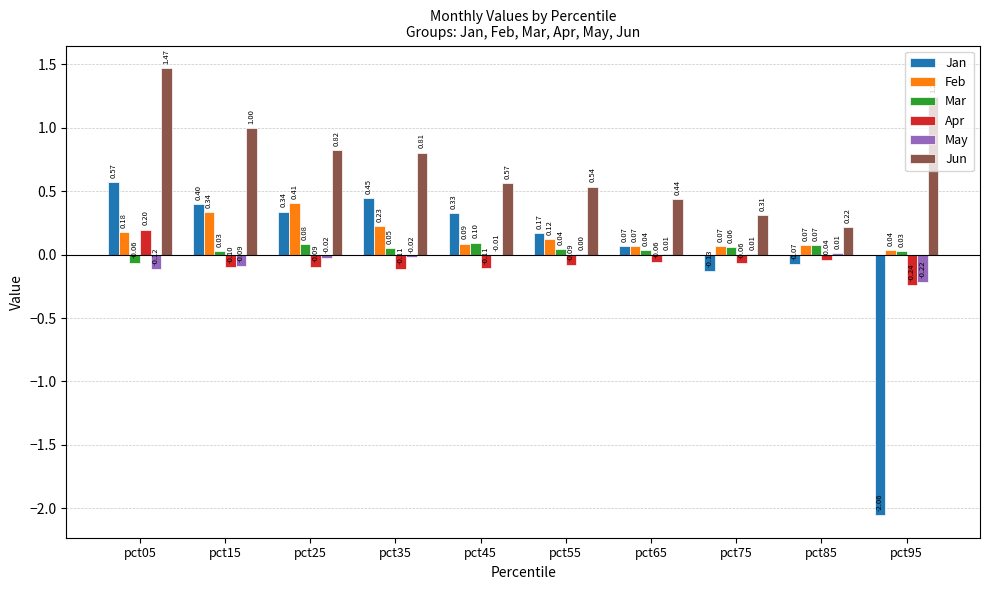

Is the value of Apr at pct35 greater than the value of May at pct65?

No